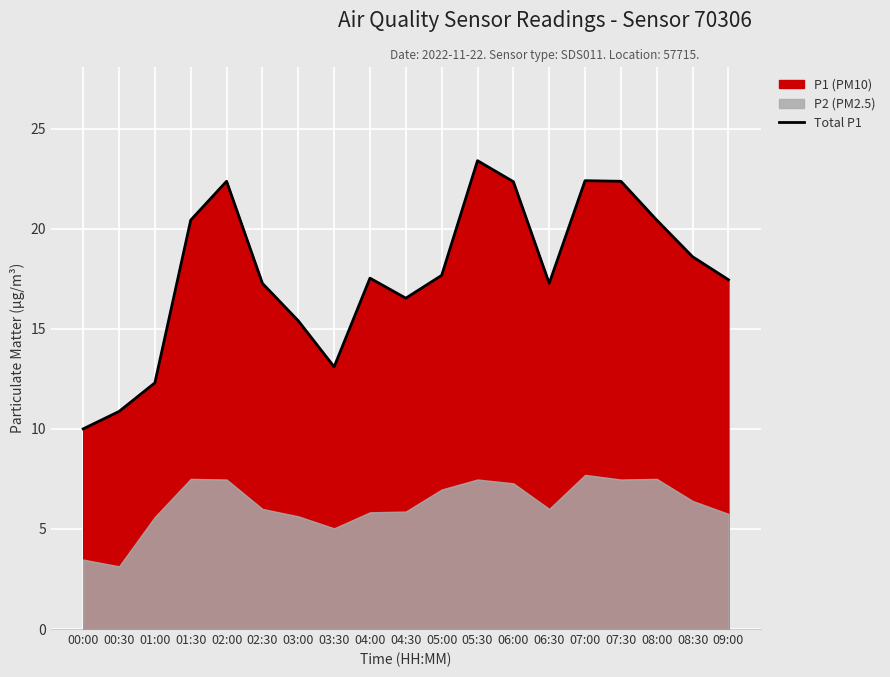

What position from the right is 05:30?

8